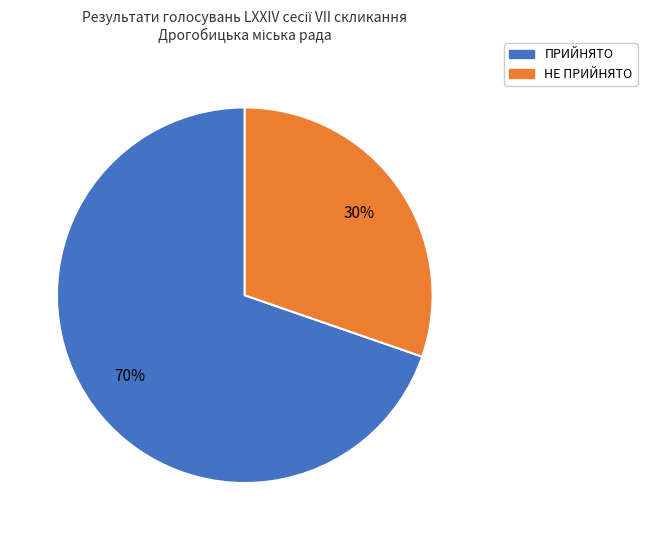

What is the majority slice?

ПРИЙНЯТО